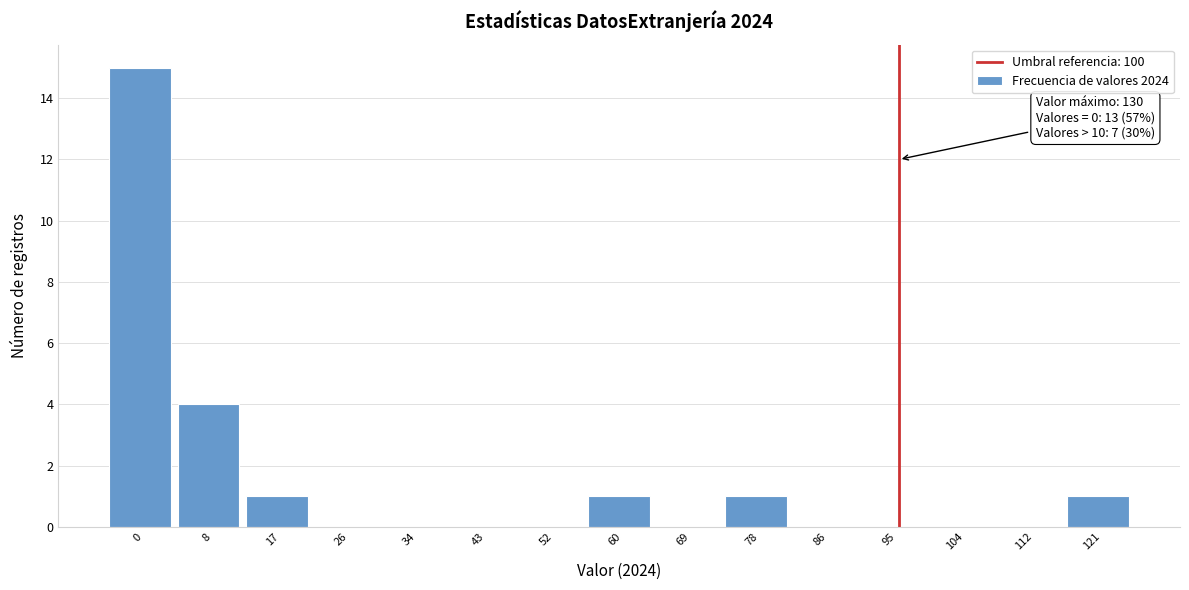

Reading right to left, extract all data points from this chart.

121=1	112=0	104=0	95=0	86=0	78=1	69=0	60=1	52=0	43=0	34=0	26=0	17=1	8=4	0=15